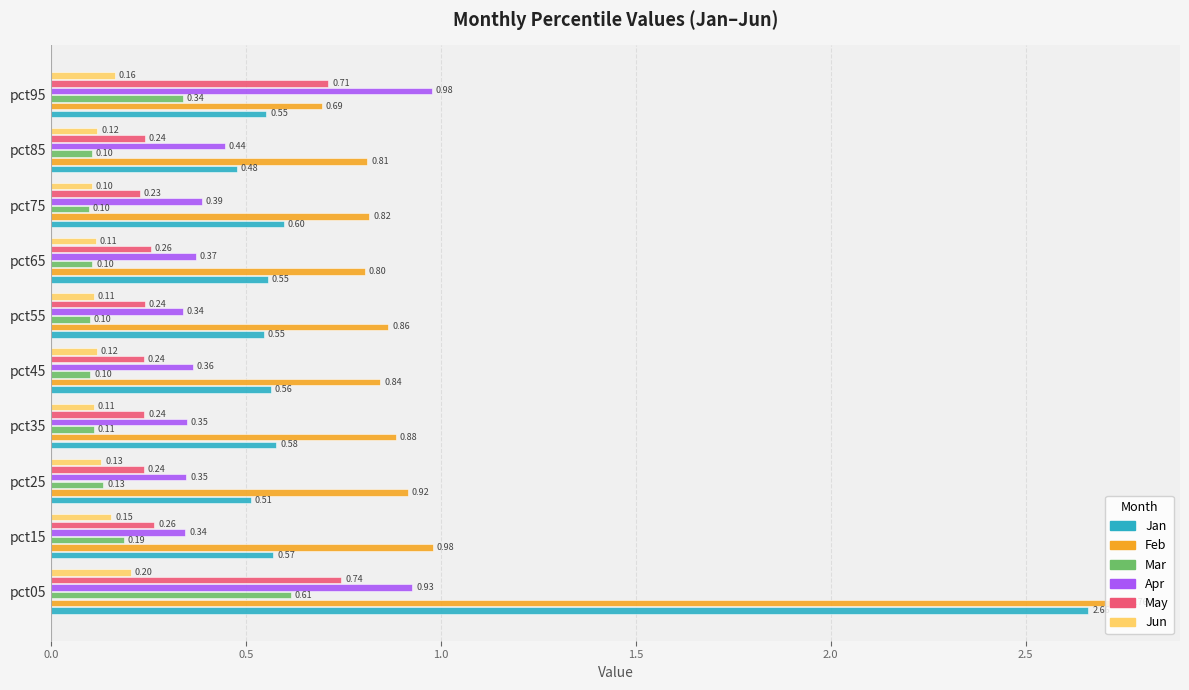

Rank the series by their maximum value, from highest to lowest.

Feb, Jan, Apr, May, Mar, Jun